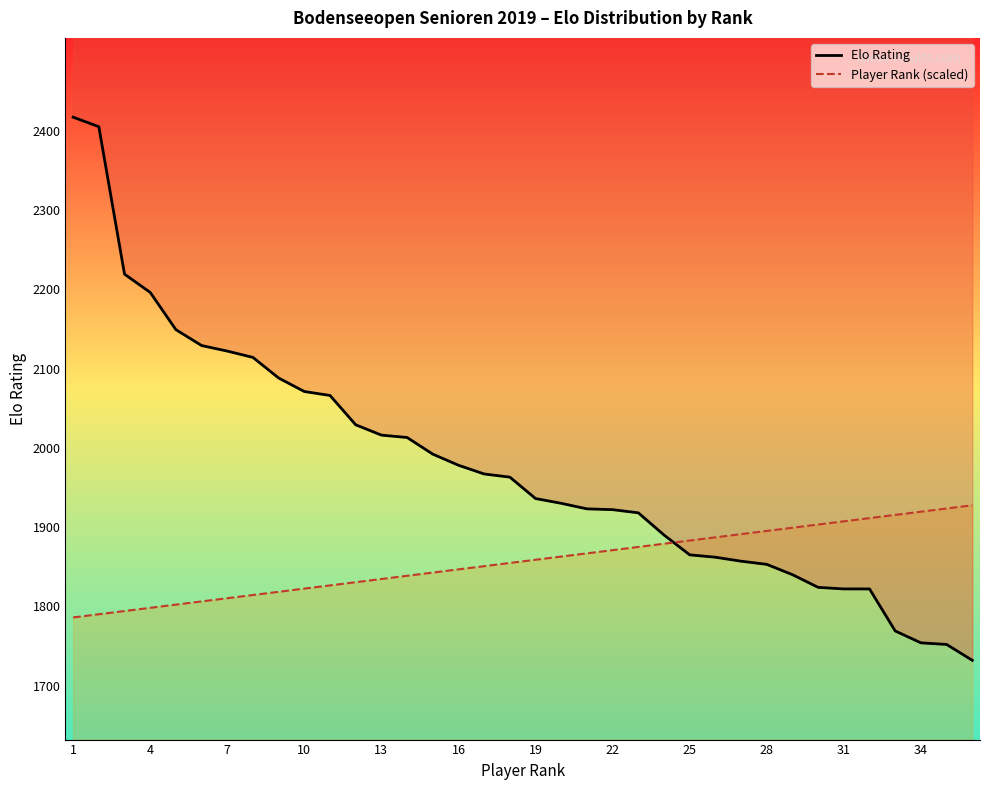

Rank the series by their maximum value, from highest to lowest.

Elo Rating, Player Rank (scaled)